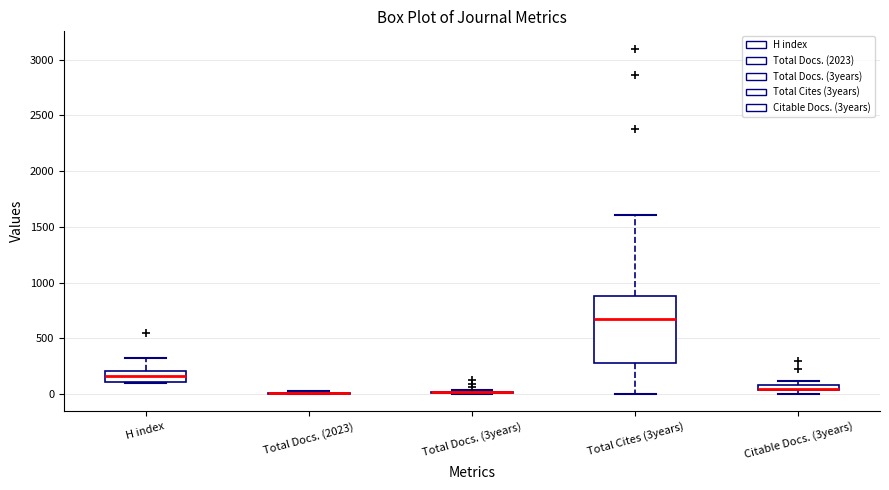

Where does the median line of the box for Total Cites (3years) sit on the y-axis? The values are not printed on the chart, so give them approximately, as read against the axis.

700